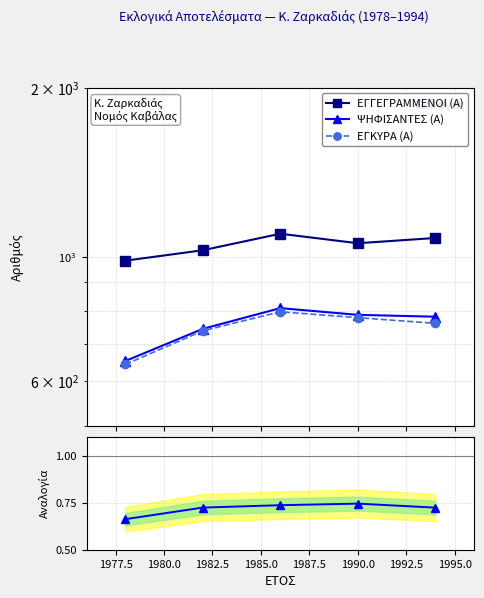

True or false: ΨΗΦΙΣΑΝΤΕΣ (Α) and ΨΗΦΙΣΑΝΤΕΣ / ΕΓΓΕΓΡ. cross at least once.

False